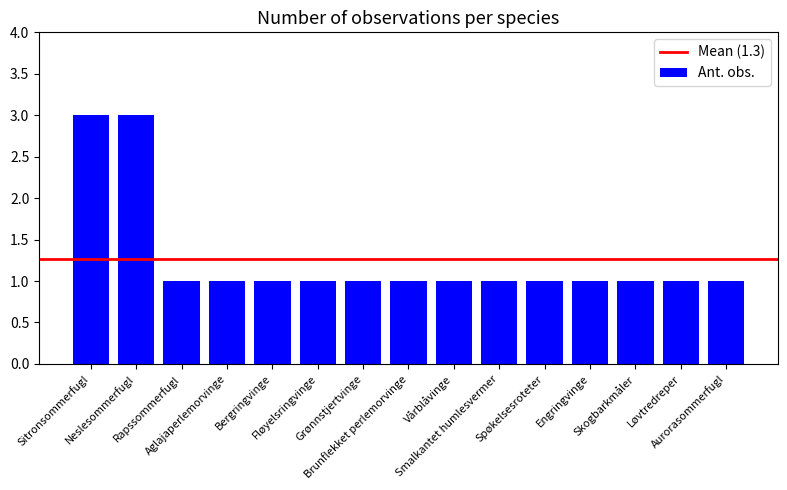

What is the sum of all values?

19